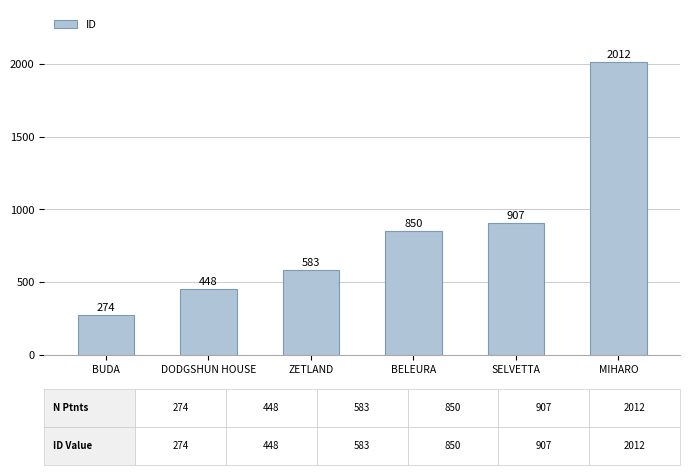

What is the value of the 2nd bar from the left?

448